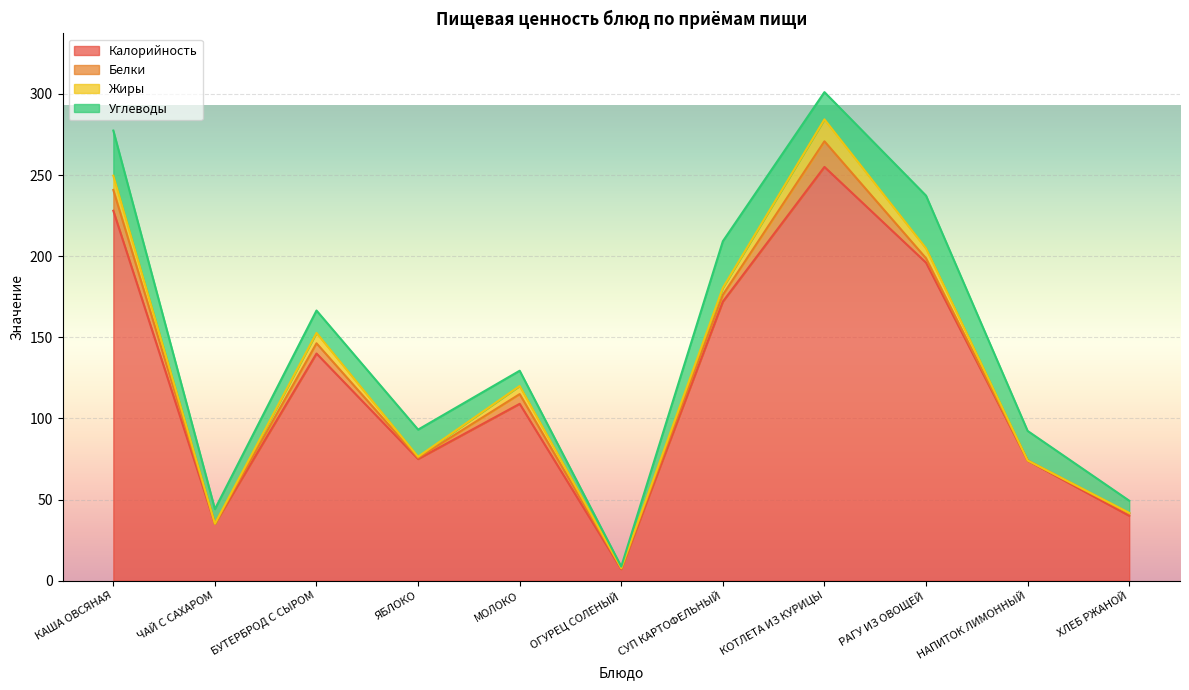

What is the sum of the Углеводы values at НАПИТОК ЛИМОННЫЙ and РАГУ ИЗ ОВОЩЕЙ?

50.7